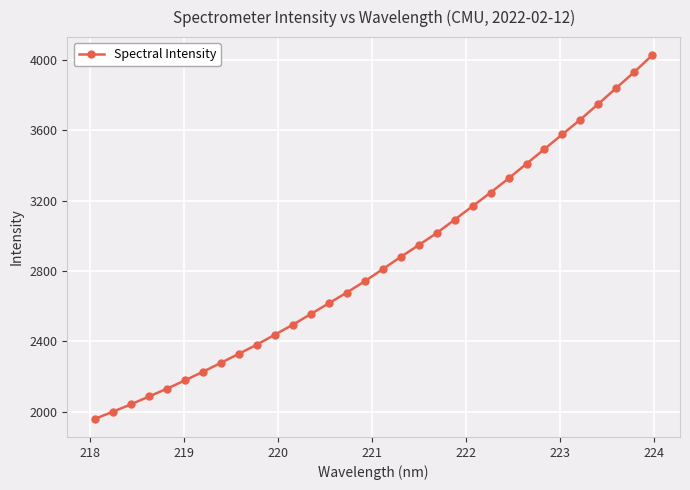

What is the value of the 1st point from the left?

1960.2